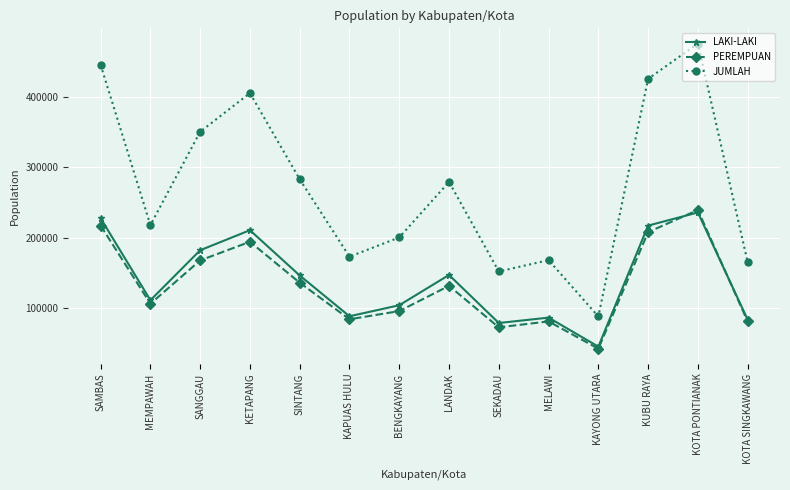

What are all the series names shown in the legend?

LAKI-LAKI, PEREMPUAN, JUMLAH